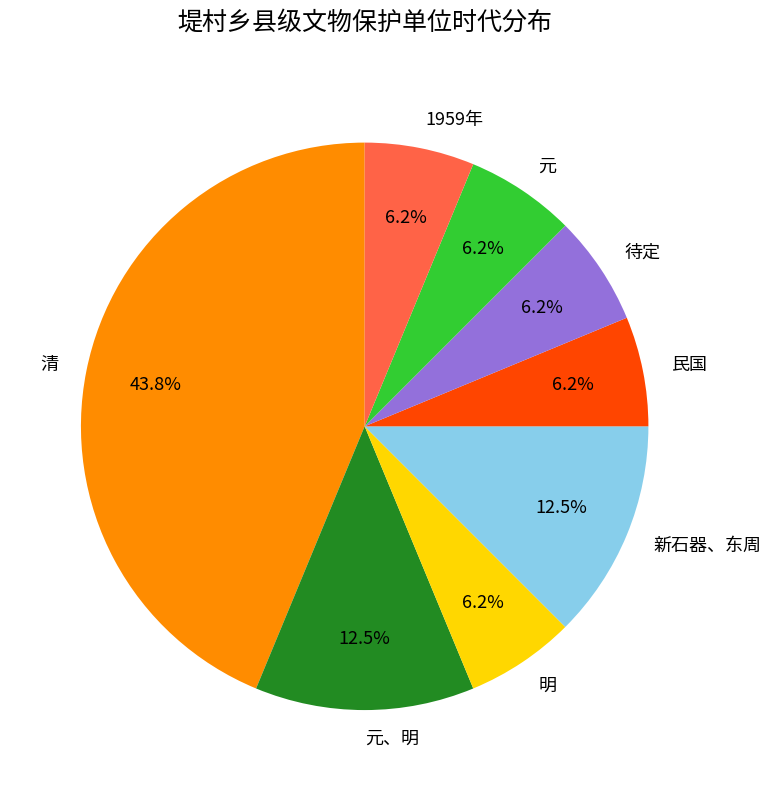

Which has a higher value, 明 or 新石器、东周?

新石器、东周